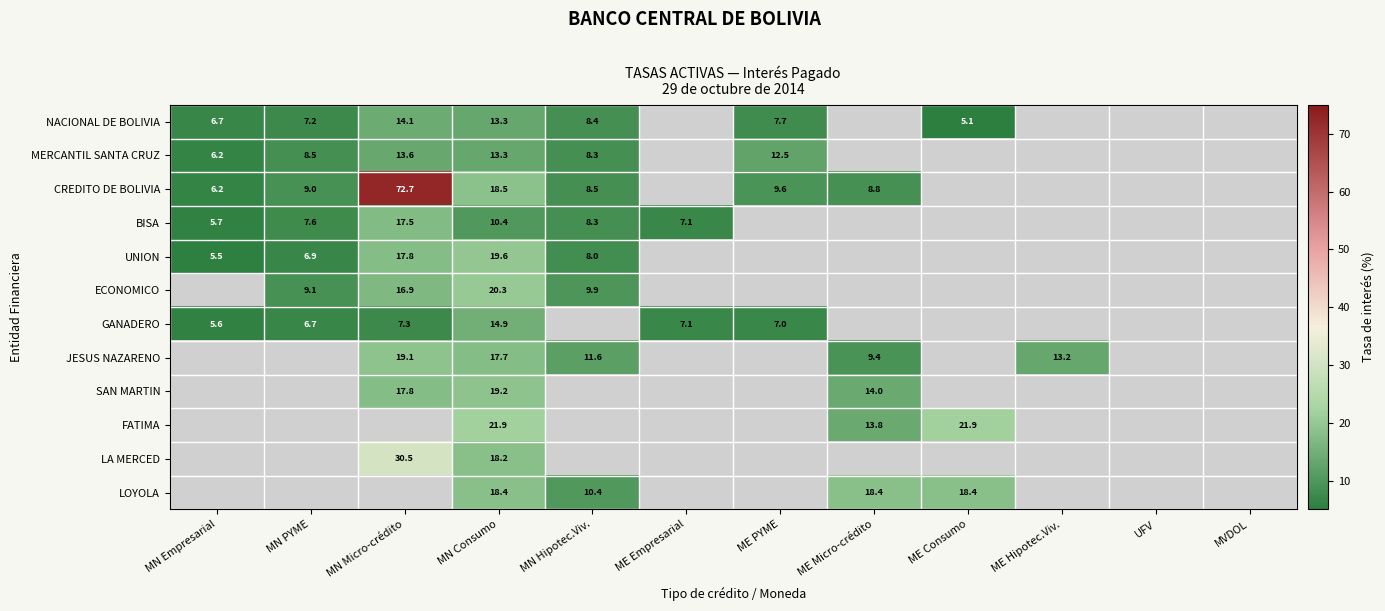

Is the value of JESUS NAZARENO at MN Hipotec.Viv. greater than the value of GANADERO at MN Empresarial?

Yes